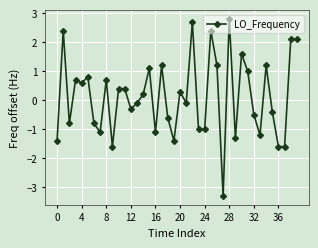

Is this an area chart (filled region under the line)?

No